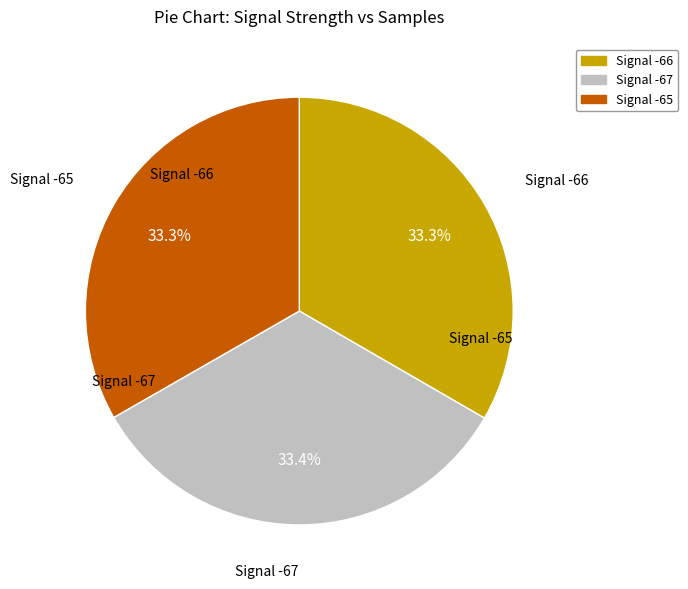

How many segments does this pie chart have?

3